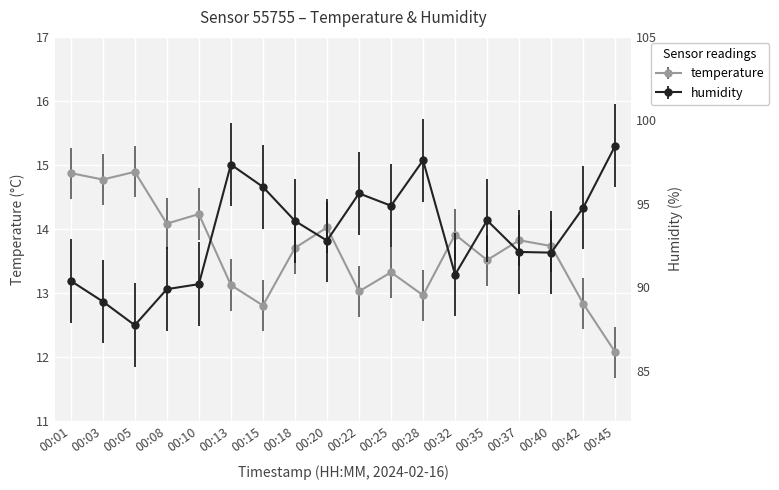

What is the maximum value for humidity?

98.5